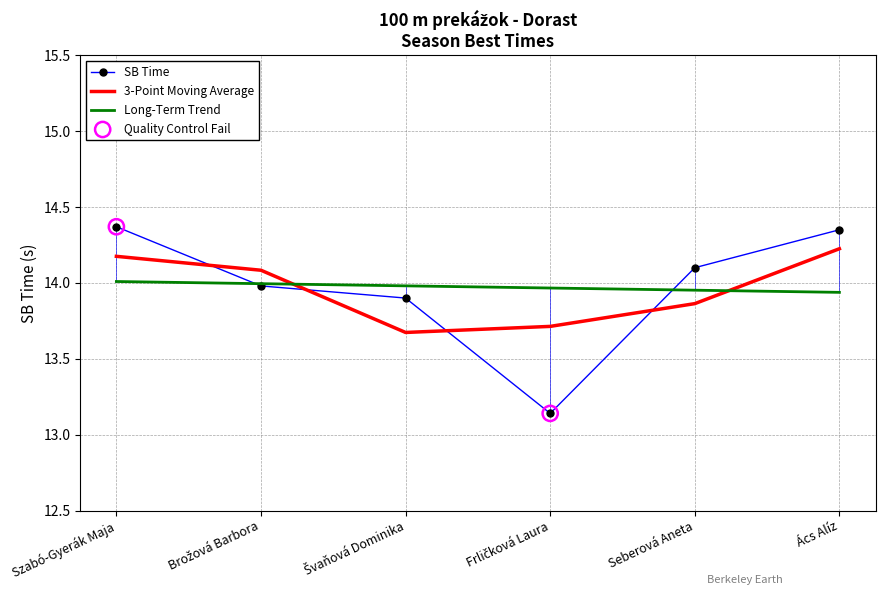

Which series has the widest spread of values?

SB Time